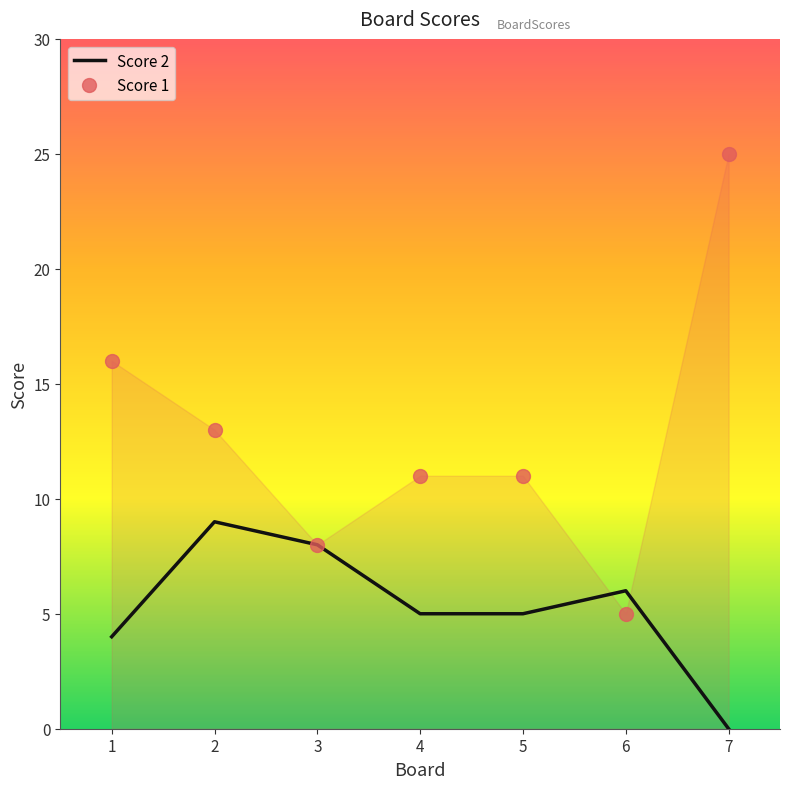

Rank the series by their maximum value, from highest to lowest.

Score 1, Score 2